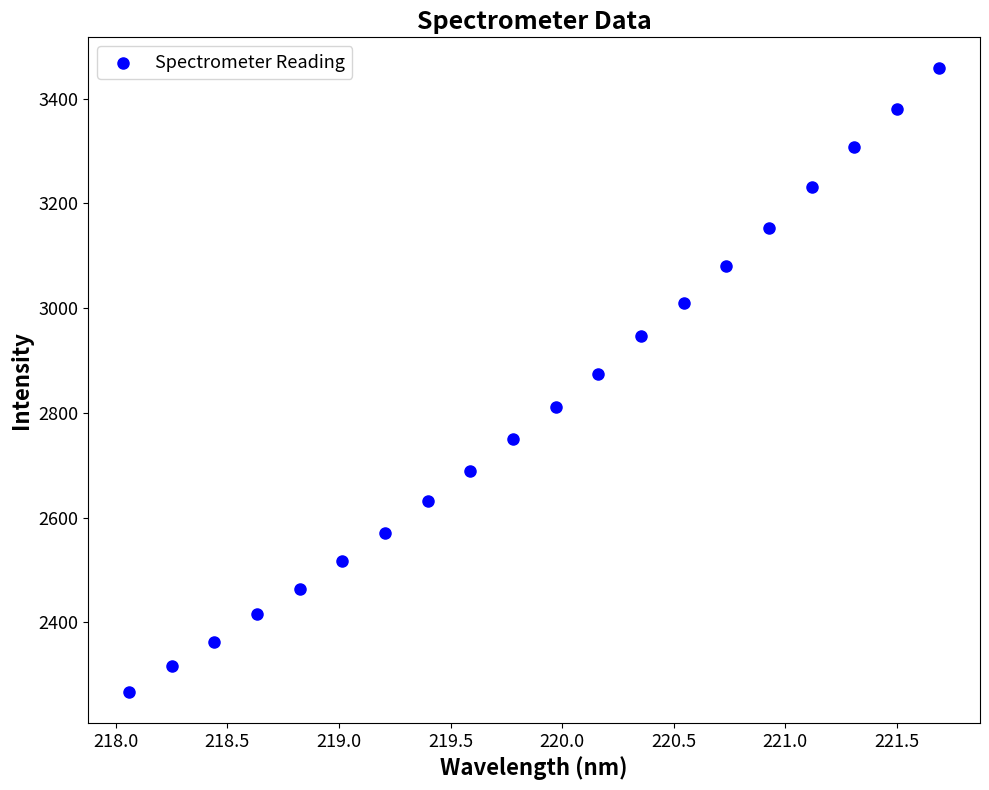

What is the range of Y values (max minus min)?

1189.8